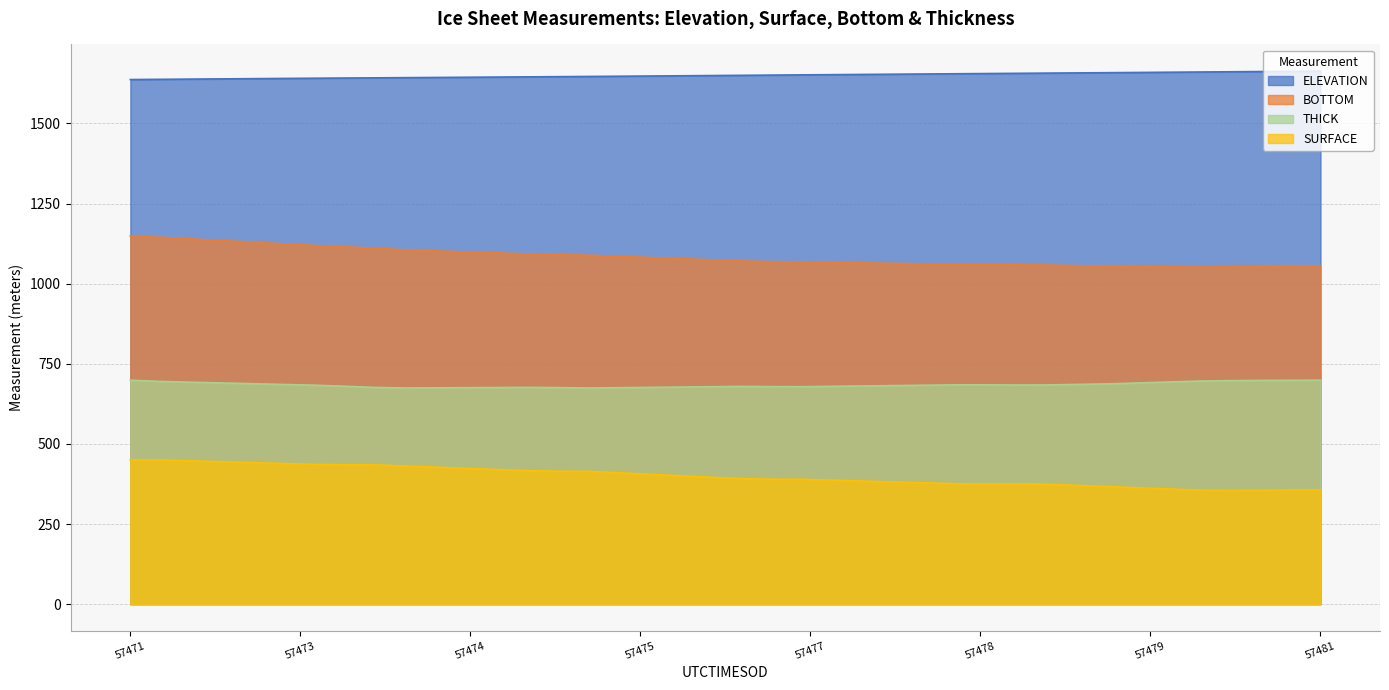

How many categories are shown in the chart?

40